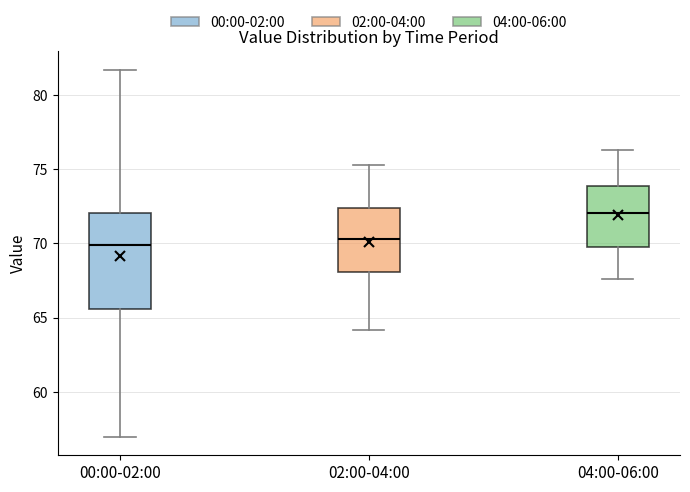

Comparing the boxes themselves (not the whiskers), which one is the tallest?

00:00-02:00